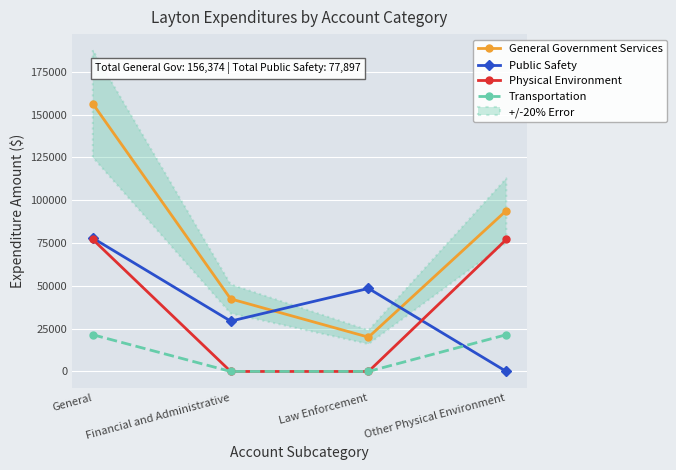

What is the difference between the second highest and second lowest values in the General Government Services series?

51598